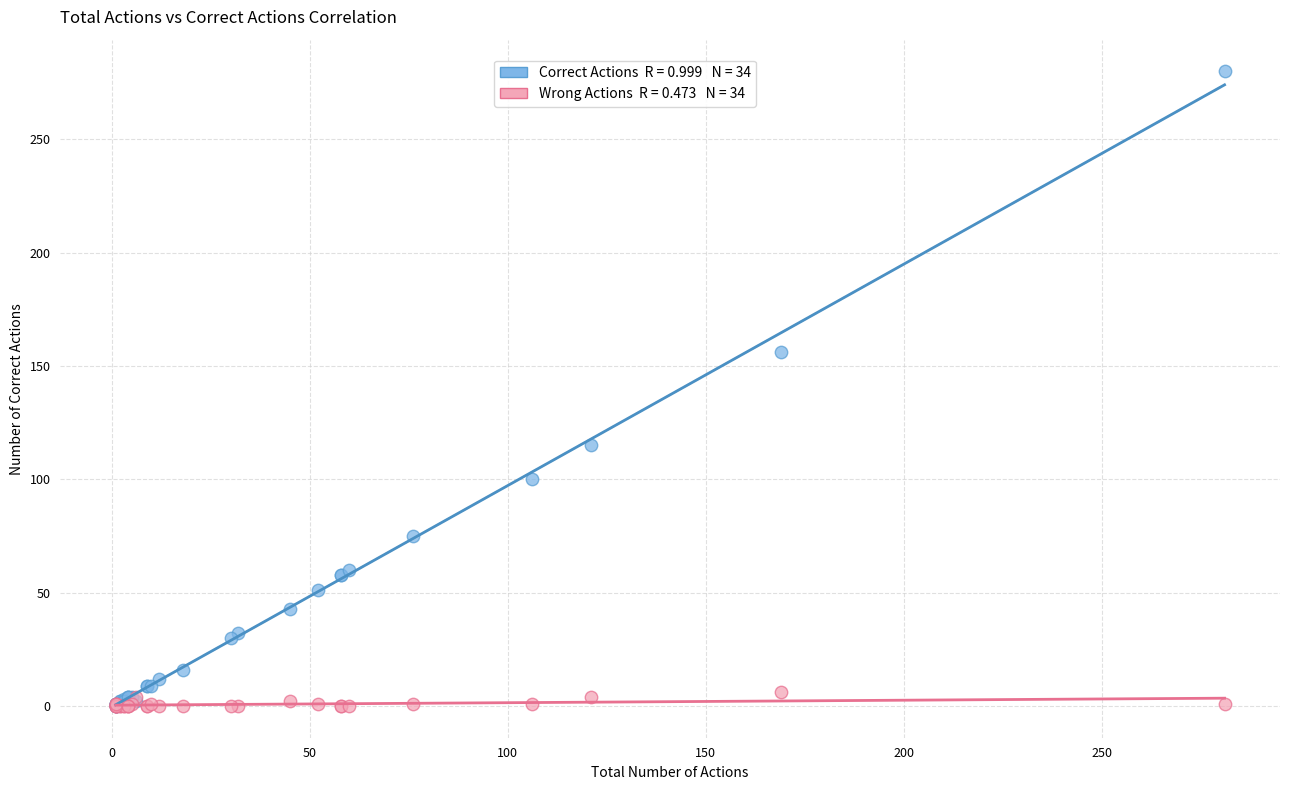

Across all series, what Y value is closest to 140?

156